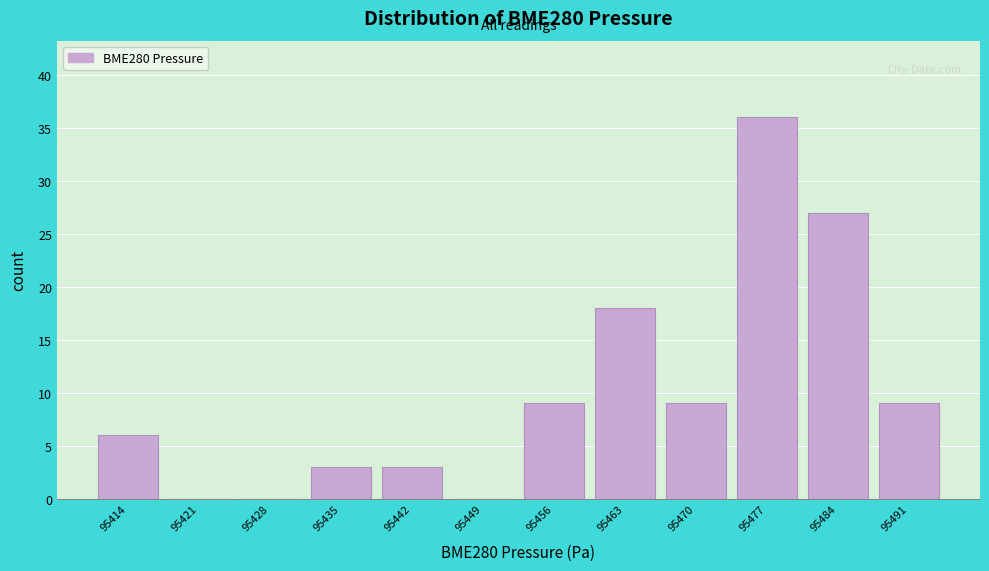

Reading left to right, list every bar in this chart as the range it spans on the x-axis followed by its height. Neither the bar edges nor the heights are printed on the chart, so give them approximately, as read against the axes.

95410 to 95418: 6
95418 to 95425: 0
95425 to 95432: 0
95432 to 95439: 3
95439 to 95446: 3
95446 to 95453: 0
95453 to 95460: 9
95460 to 95467: 18
95467 to 95474: 9
95474 to 95481: 36
95481 to 95488: 27
95488 to 95495: 9